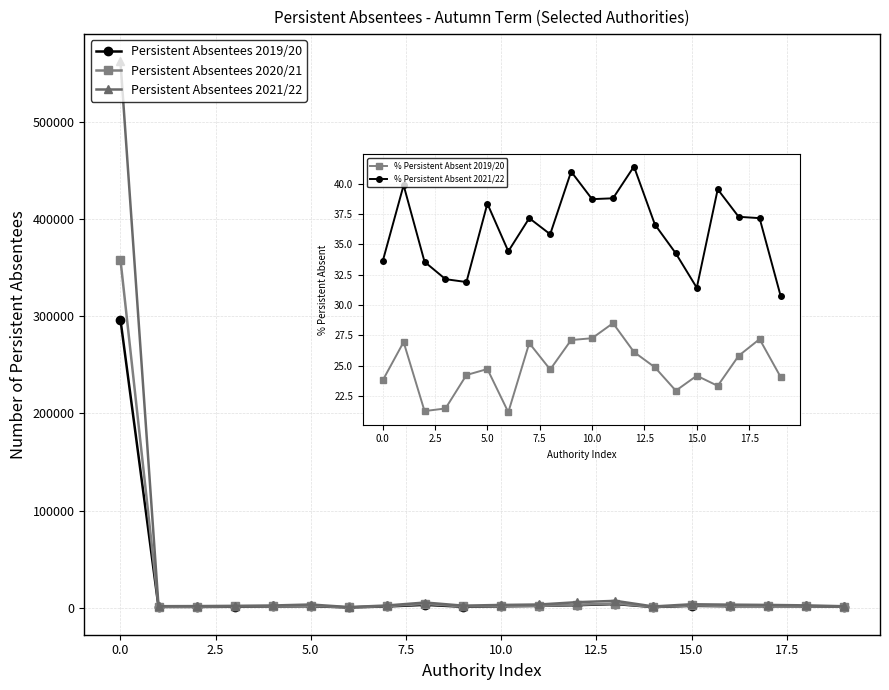

True or false: Persistent Absentees 2019/20 has more than 0 interior local peaks.

True